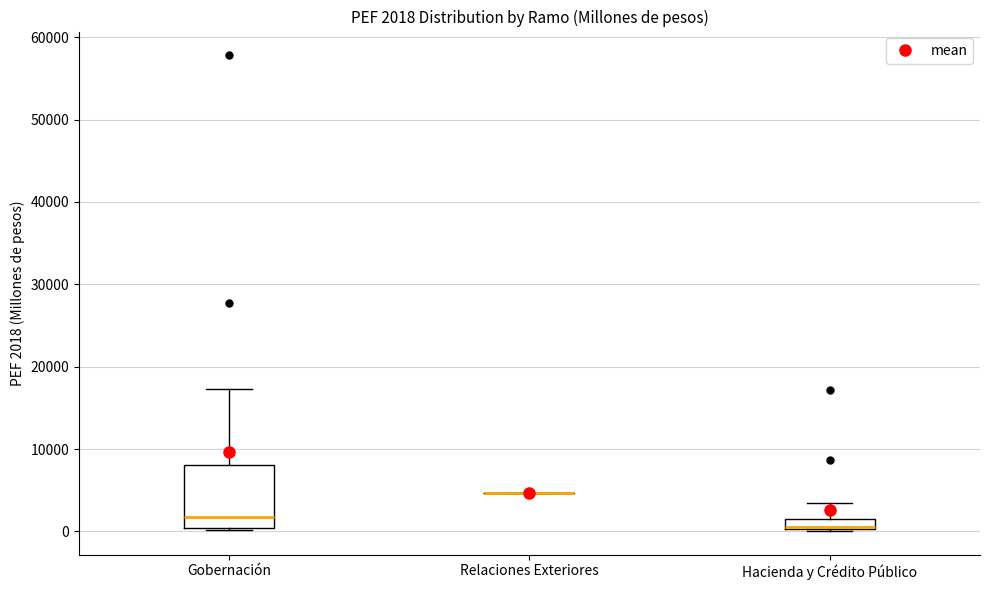

Comparing the boxes themselves (not the whiskers), which one is the tallest?

Gobernación